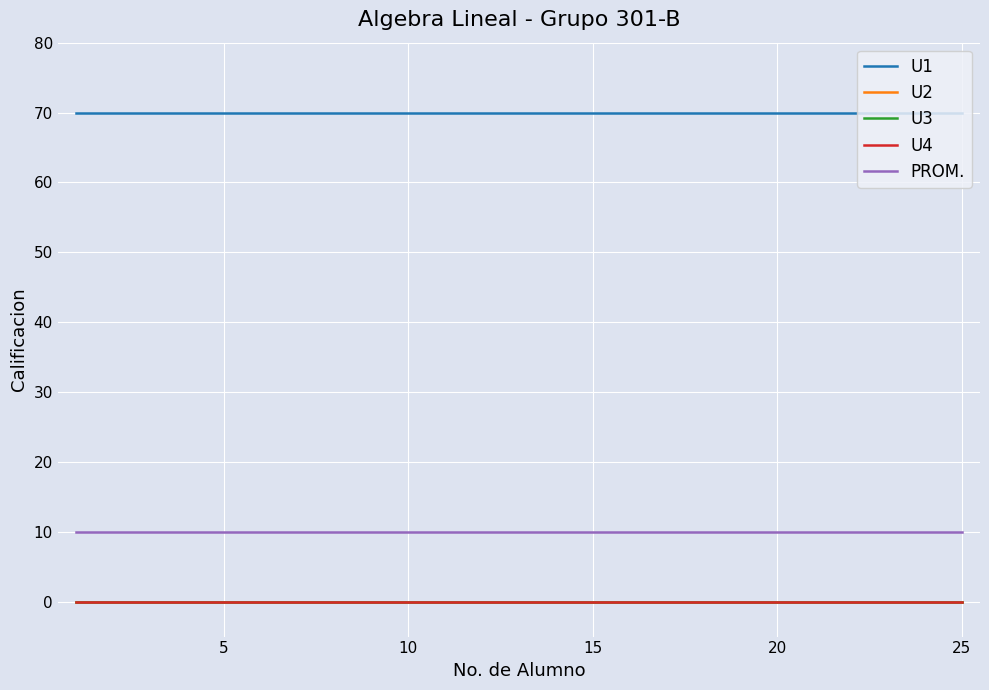

Is this an area chart (filled region under the line)?

No